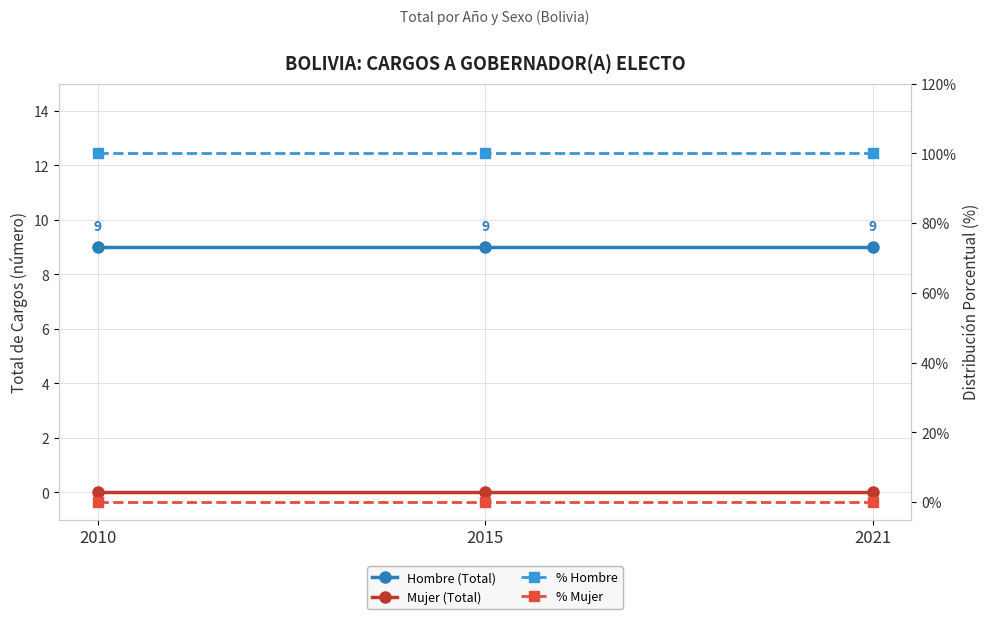

Reading left to right, extract all data points from this chart.

Hombre (Total): 2010=9	2015=9	2021=9
Mujer (Total): 2010=0	2015=0	2021=0
% Hombre: 2010=100	2015=100	2021=100
% Mujer: 2010=0	2015=0	2021=0